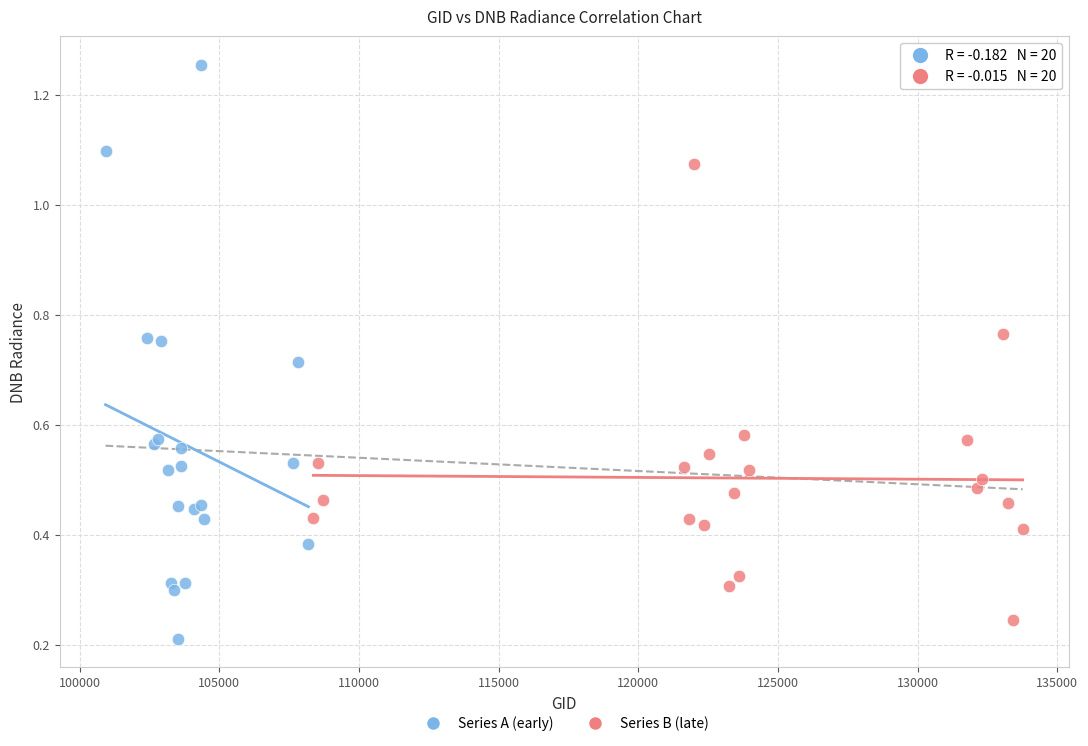

Which series reaches the maximum Y coordinate?

Series A (early)